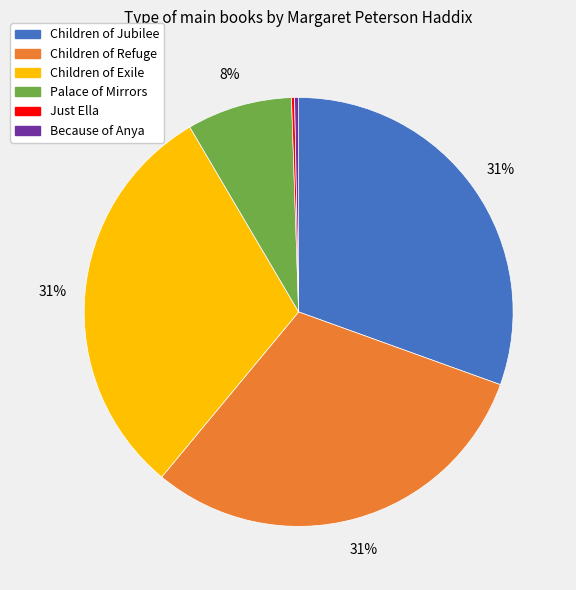

The Children of Jubilee slice represents 31% of the pie. True or false?

True